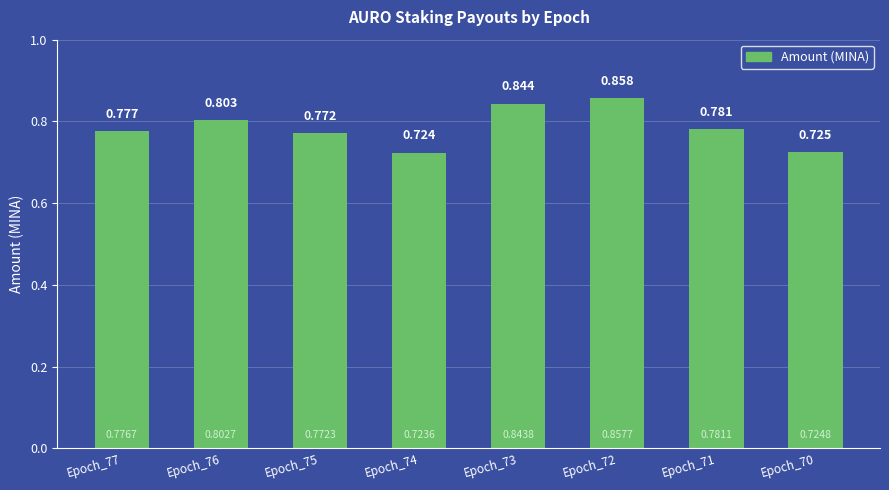

What is the difference between the values at Epoch_73 and Epoch_77?

0.1